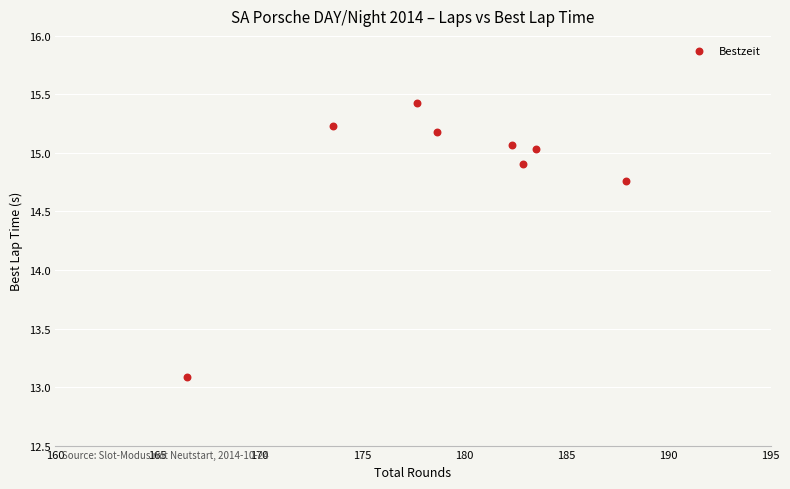

What is the range of X values (max minus min)?

21.5